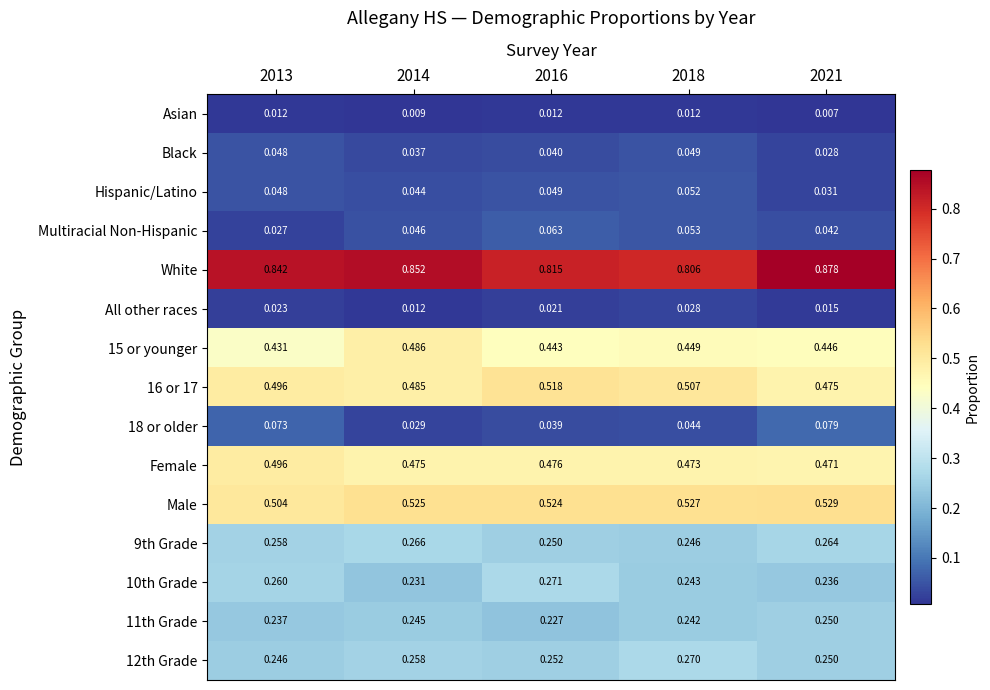

Rank the series by their maximum value, from lowest to highest.

Asian, All other races, Black, Hispanic/Latino, Multiracial Non-Hispanic, 18 or older, 11th Grade, 9th Grade, 12th Grade, 10th Grade, 15 or younger, Female, 16 or 17, Male, White